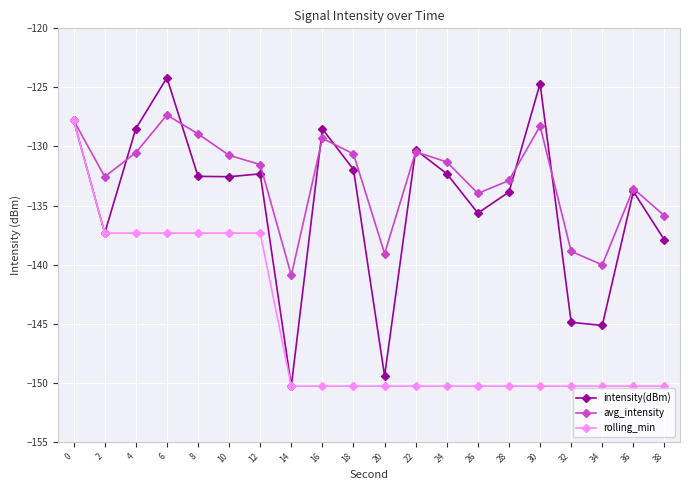

The intensity(dBm) series shows -132.0 at 18. True or false?

True